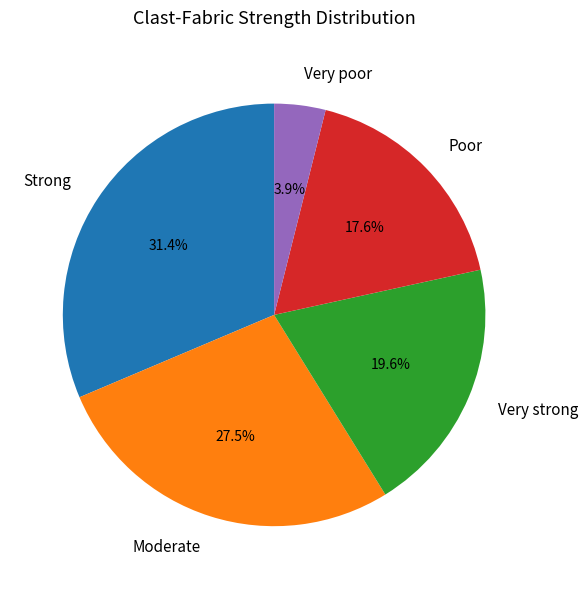

Is the sum of Strong and Poor greater than half?

No